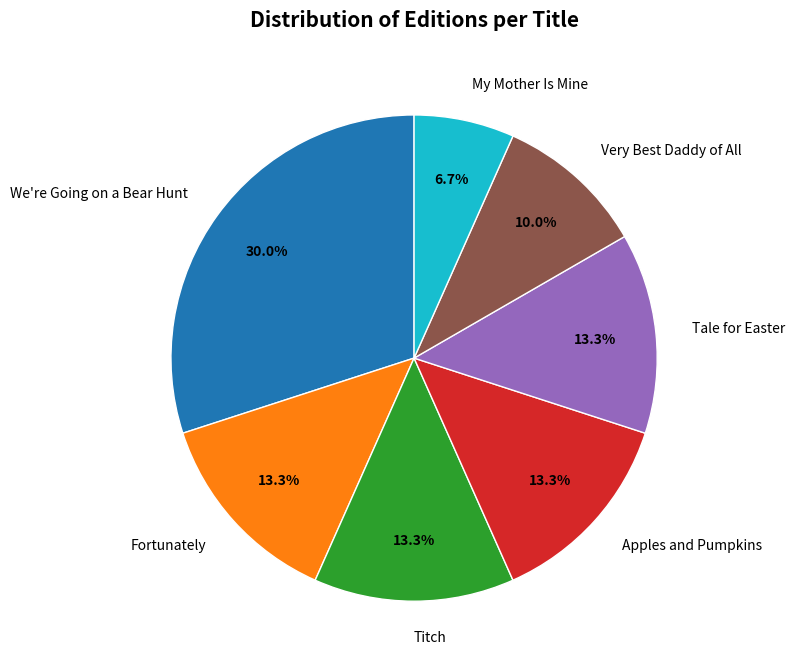

Which category has the smallest portion of the pie?

My Mother Is Mine